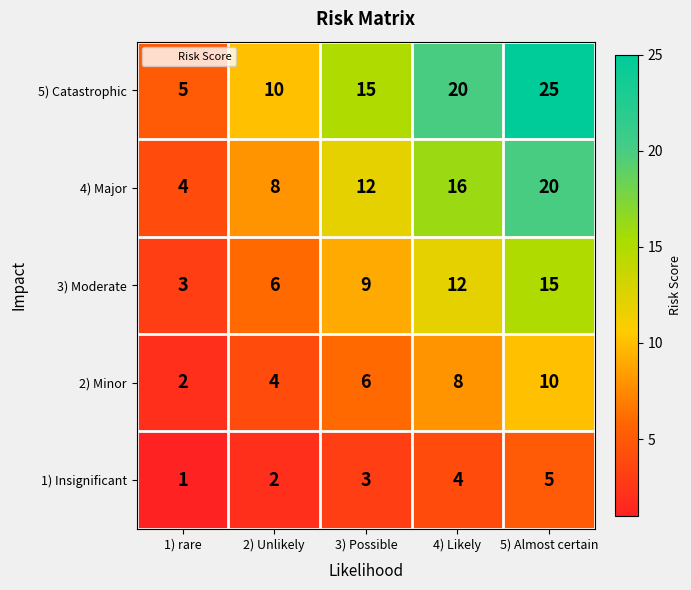

Reading left to right, what are all the values shown in this chart?

5) Catastrophic: 1) rare=5	2) Unlikely=10	3) Possible=15	4) Likely=20	5) Almost certain=25
4) Major: 1) rare=4	2) Unlikely=8	3) Possible=12	4) Likely=16	5) Almost certain=20
3) Moderate: 1) rare=3	2) Unlikely=6	3) Possible=9	4) Likely=12	5) Almost certain=15
2) Minor: 1) rare=2	2) Unlikely=4	3) Possible=6	4) Likely=8	5) Almost certain=10
1) Insignificant: 1) rare=1	2) Unlikely=2	3) Possible=3	4) Likely=4	5) Almost certain=5